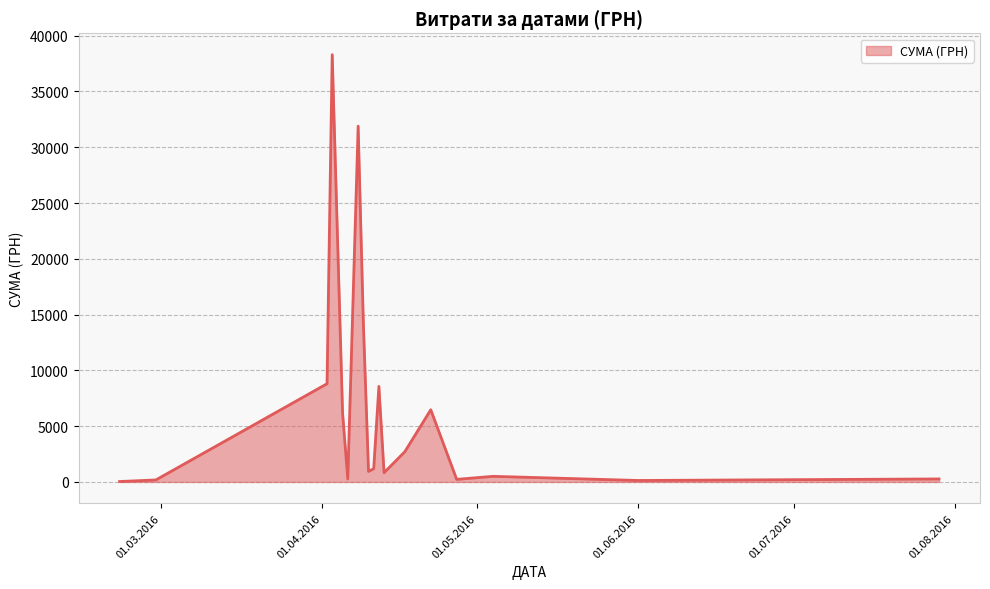

How many categories are shown in the chart?

18